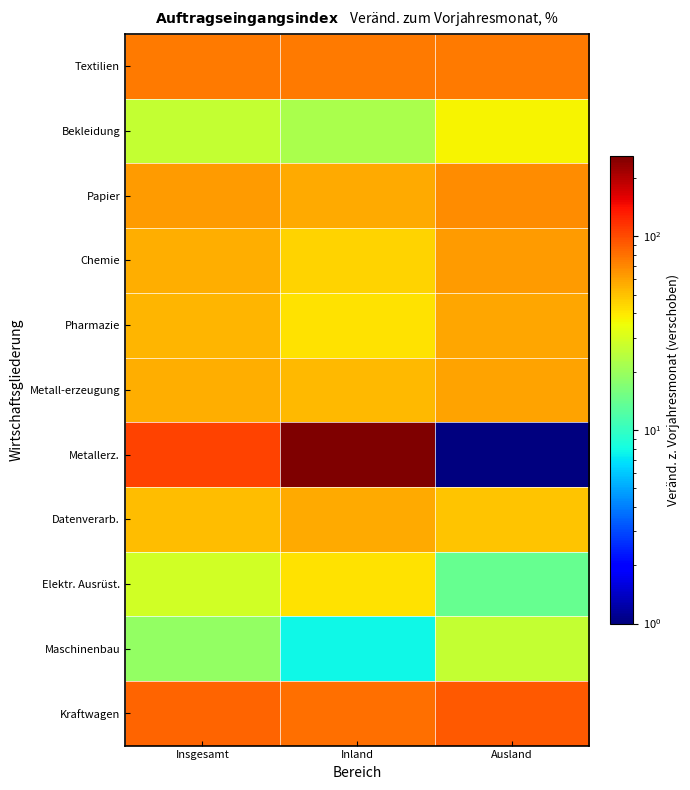

Reading left to right, what are all the values shown in this chart?

Textilien: Insgesamt=75.9	Inland=76.3	Ausland=75.4
Bekleidung: Insgesamt=26.5	Inland=22.2	Ausland=37.3
Papier: Insgesamt=62.5	Inland=57.6	Ausland=67.8
Chemie: Insgesamt=55.6	Inland=45.2	Ausland=62.6
Pharmazie: Insgesamt=53.5	Inland=41.2	Ausland=58.2
Metall-erzeugung: Insgesamt=55.6	Inland=52.2	Ausland=60.0
Metallerz.: Insgesamt=104.5	Inland=259.4	Ausland=1.0
Datenverarb.: Insgesamt=51.9	Inland=57.0	Ausland=49.4
Elektr. Ausrüst.: Insgesamt=28.5	Inland=41.3	Ausland=14.0
Maschinenbau: Insgesamt=19.1	Inland=7.8	Ausland=26.4
Kraftwagen: Insgesamt=87.5	Inland=81.2	Ausland=92.7